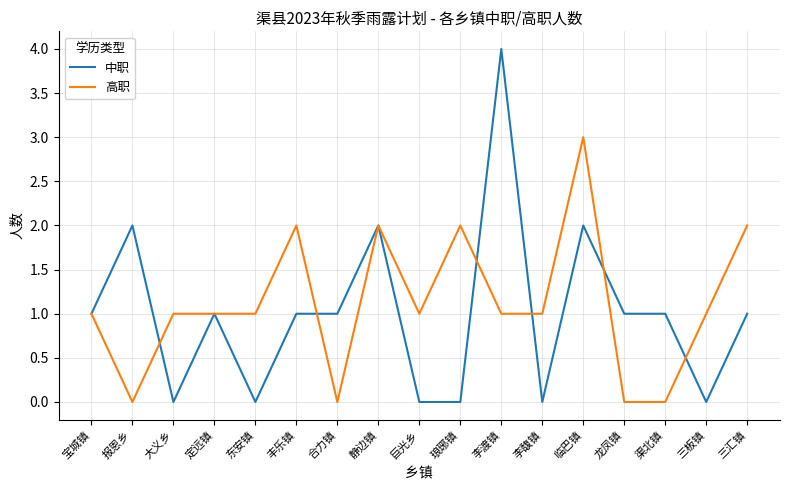

Rank the series by their maximum value, from lowest to highest.

高职, 中职